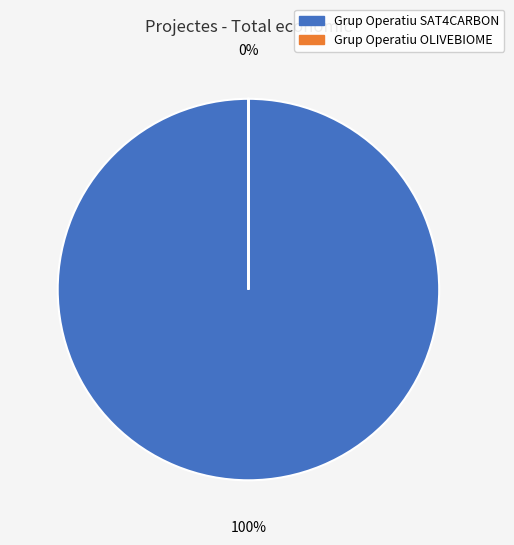

The Grup Operatiu SAT4CARBON slice represents 100% of the pie. True or false?

True